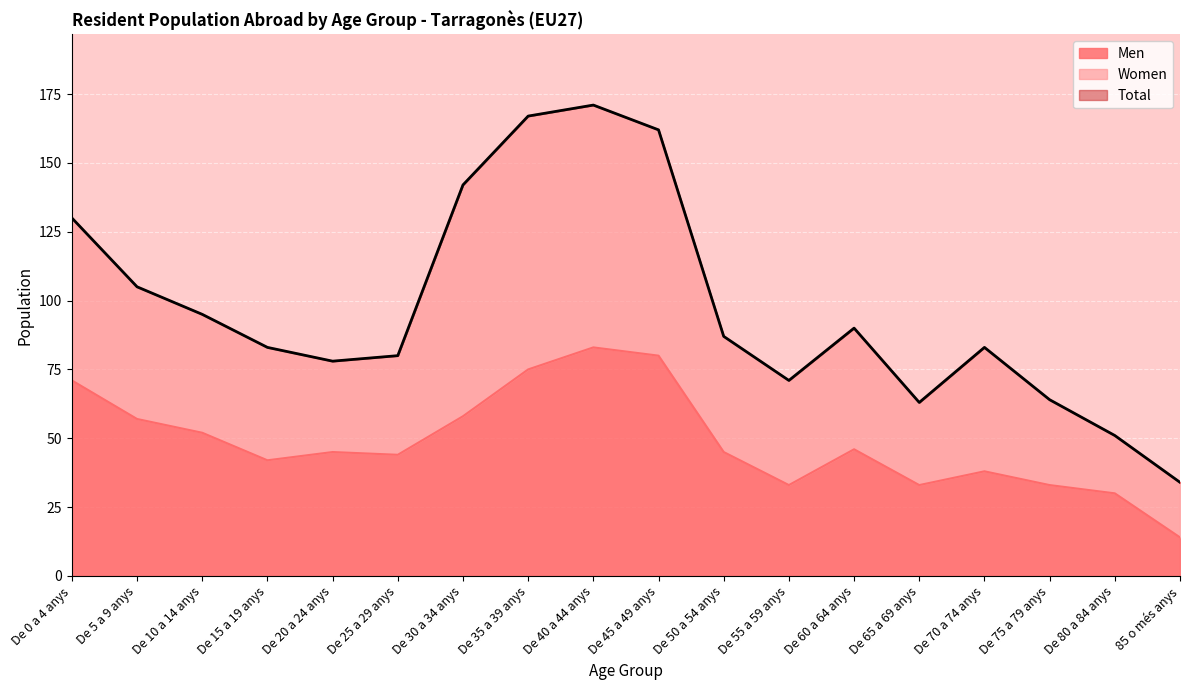

What is the label of the 12th point from the right?

De 30 a 34 anys